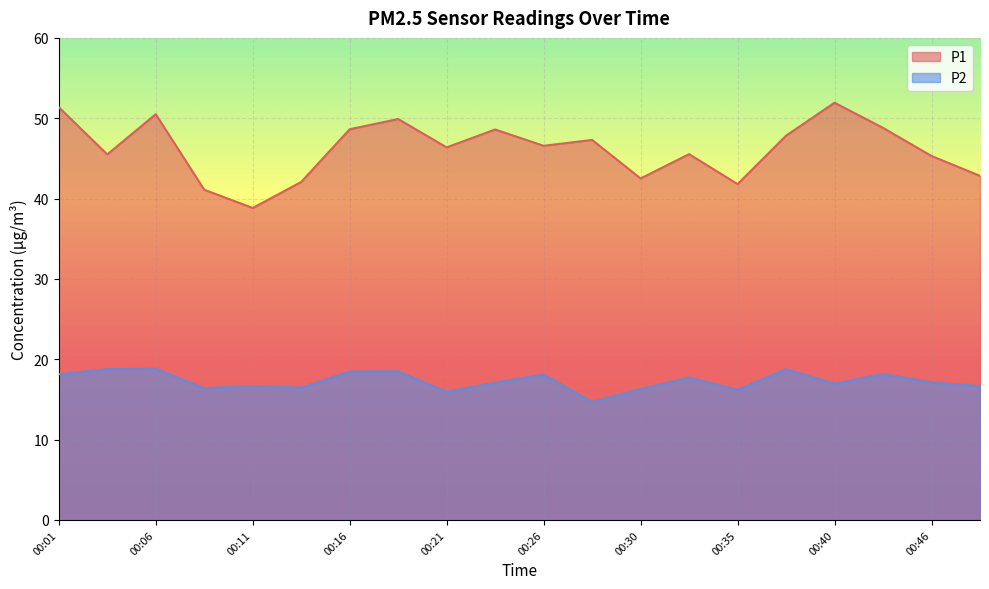

Rank the series by their maximum value, from lowest to highest.

P2, P1